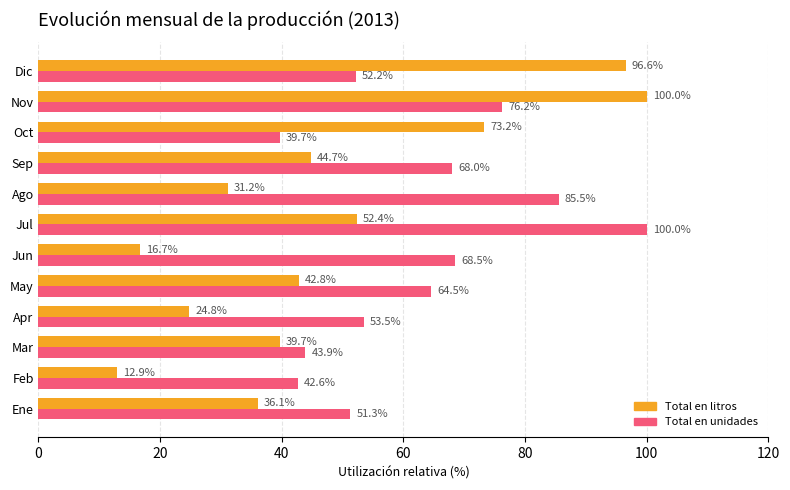

Which series has the widest spread of values?

Total en litros